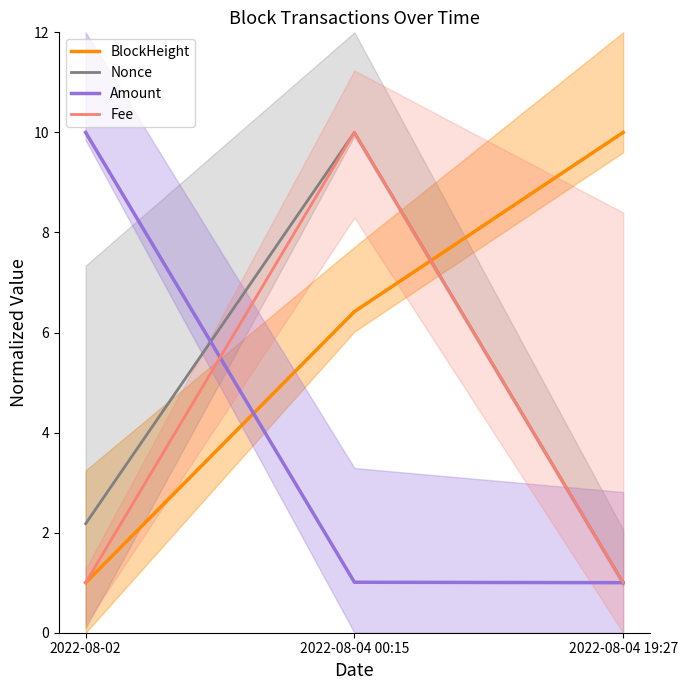

Rank the series by their maximum value, from highest to lowest.

BlockHeight, Nonce, Amount, Fee